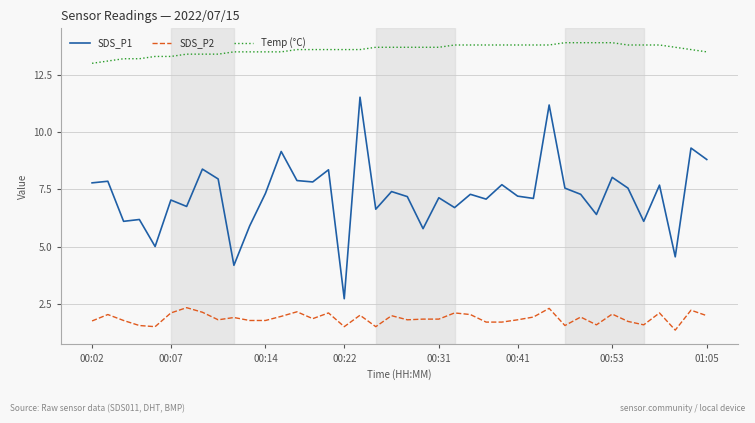

What is the average value of the SDS_P1 series?

7.2